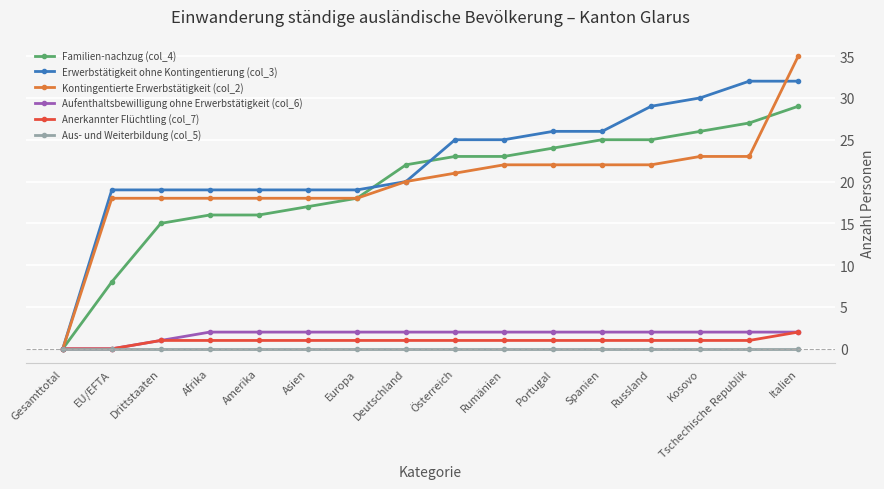

At which category is the sum across all series the highest?

Italien